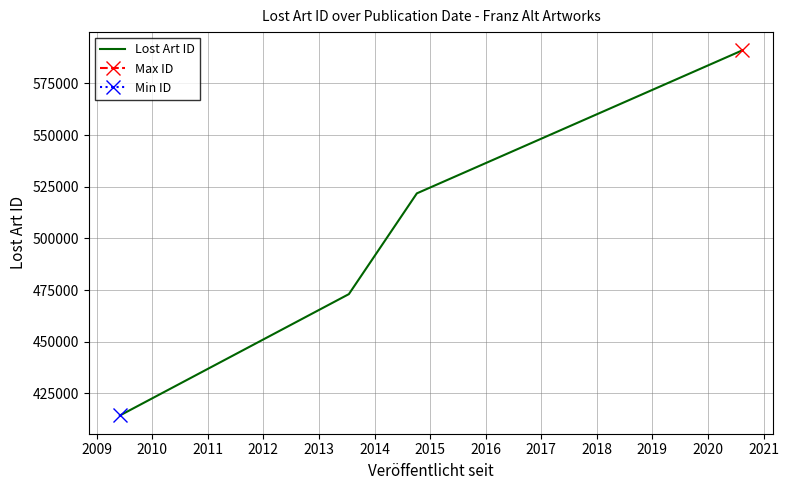

True or false: Lost Art ID has more than 0 interior local peaks.

False